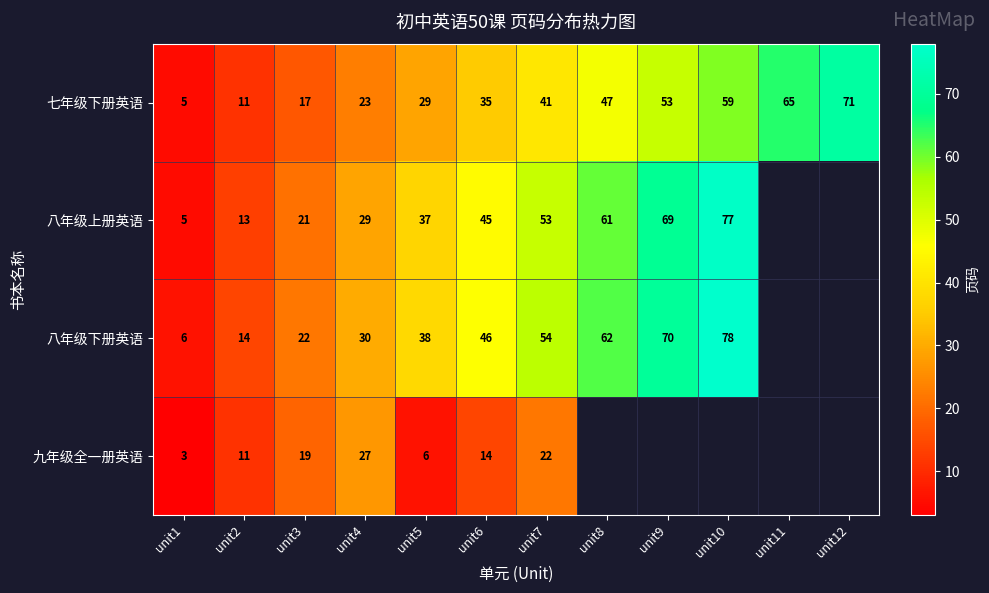

What is the minimum value shown in the chart?

3.0